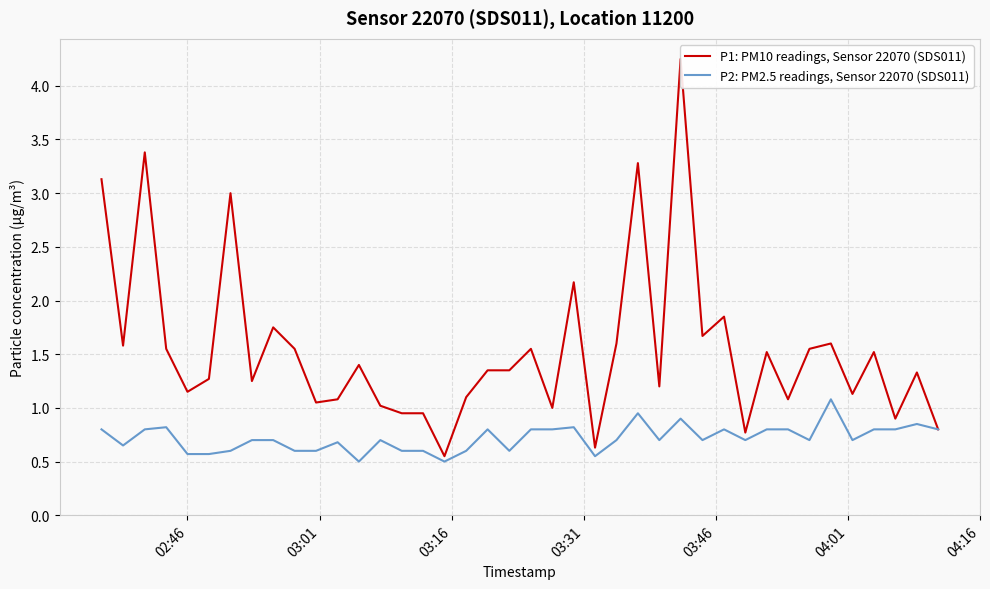

What is the highest value of the P2: PM2.5 readings, Sensor 22070 (SDS011) series?

1.1